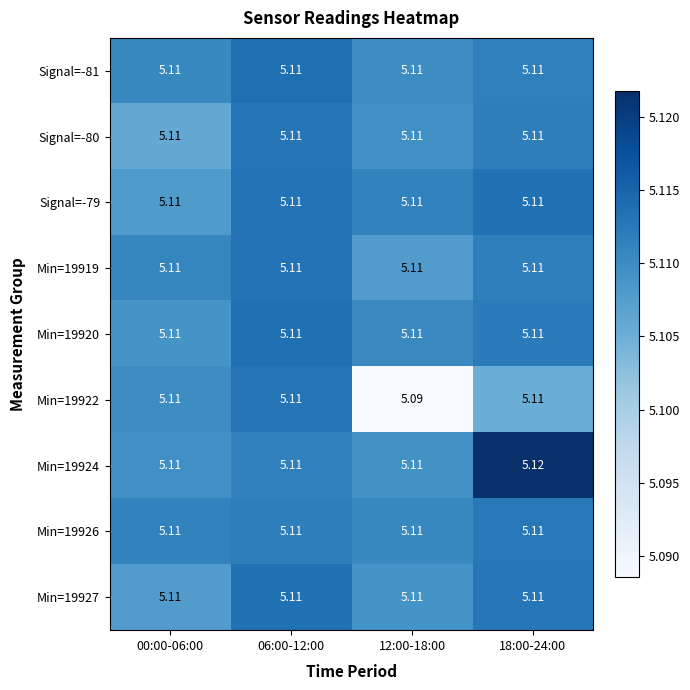

How many categories are shown in the chart?

4